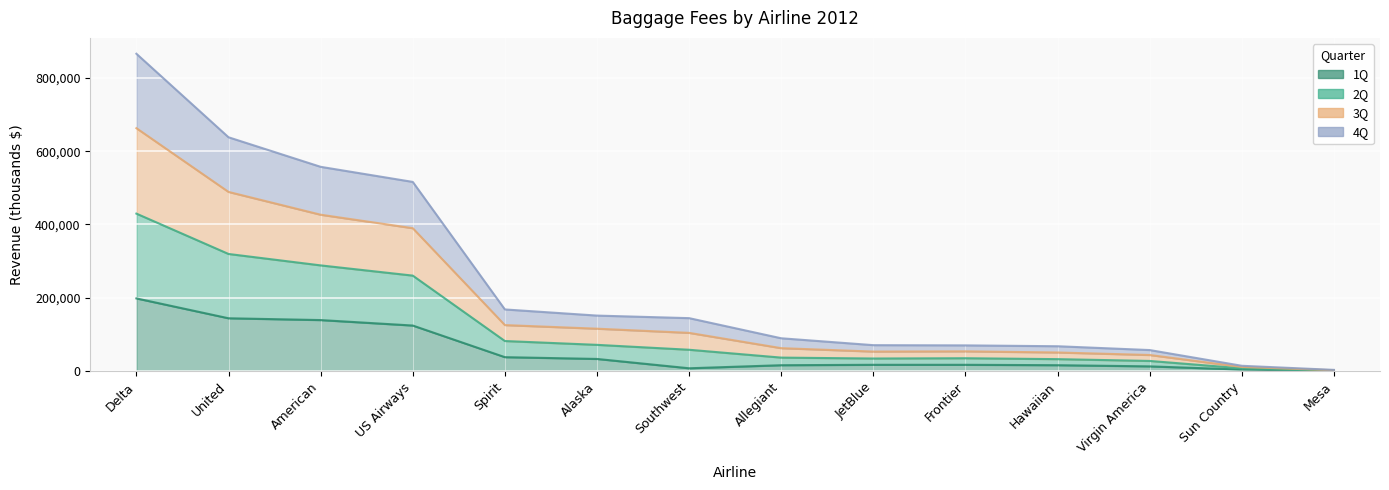

True or false: 4Q and 2Q cross at least once.

False